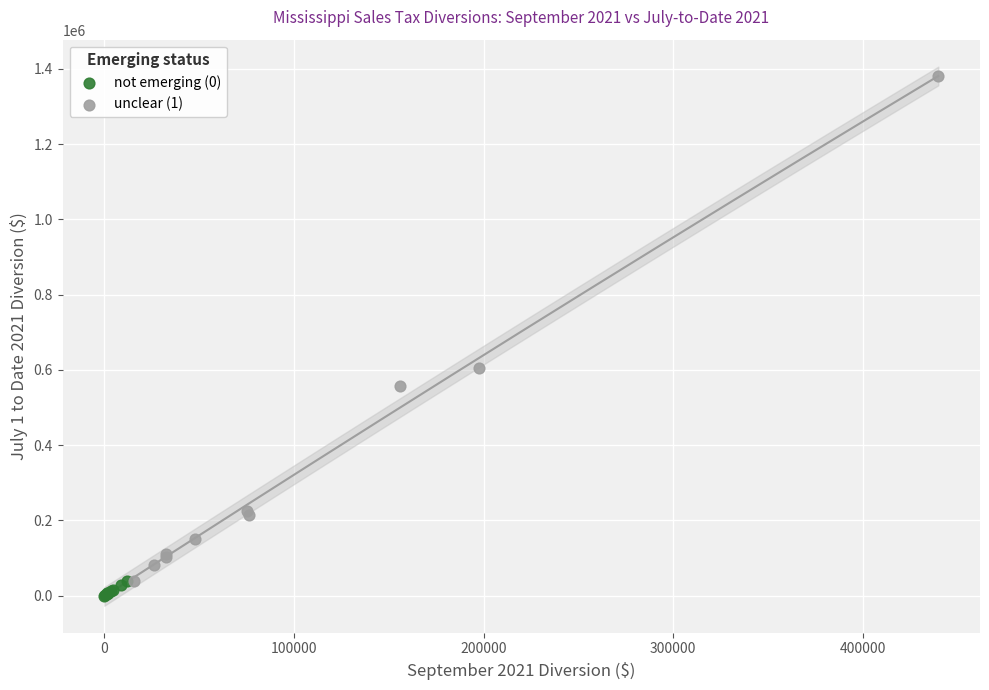

Which series has the largest Y range (max minus min)?

unclear (1)